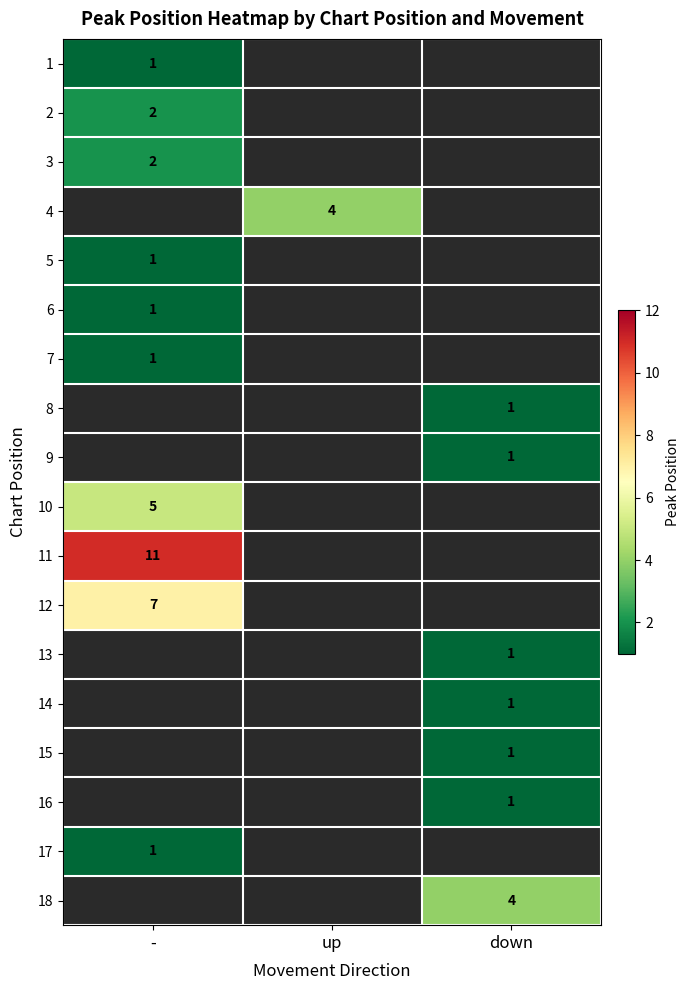

At how many categories does at least one series exceed 4?

1